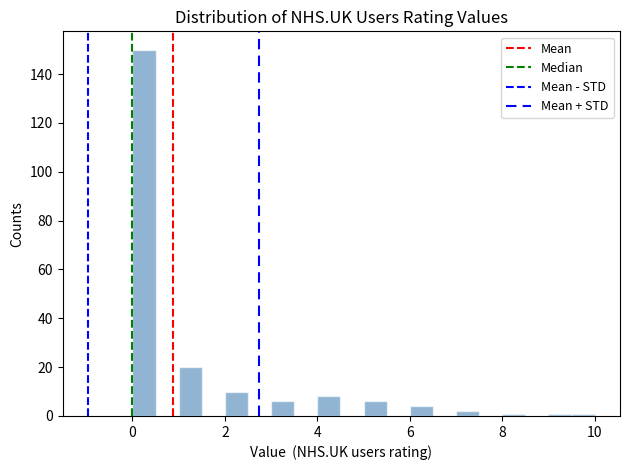

Read against the x-axis, roughly where is the centre of the tallest bar?

0.2